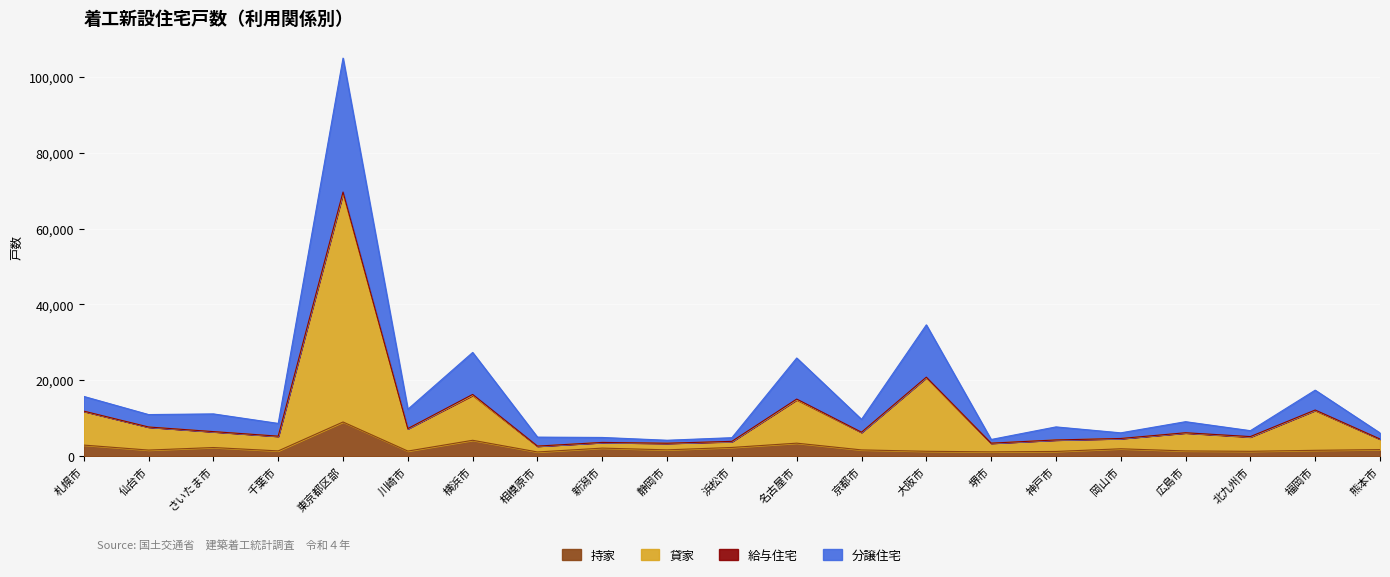

How many data points in 持家 are above 1663?

10